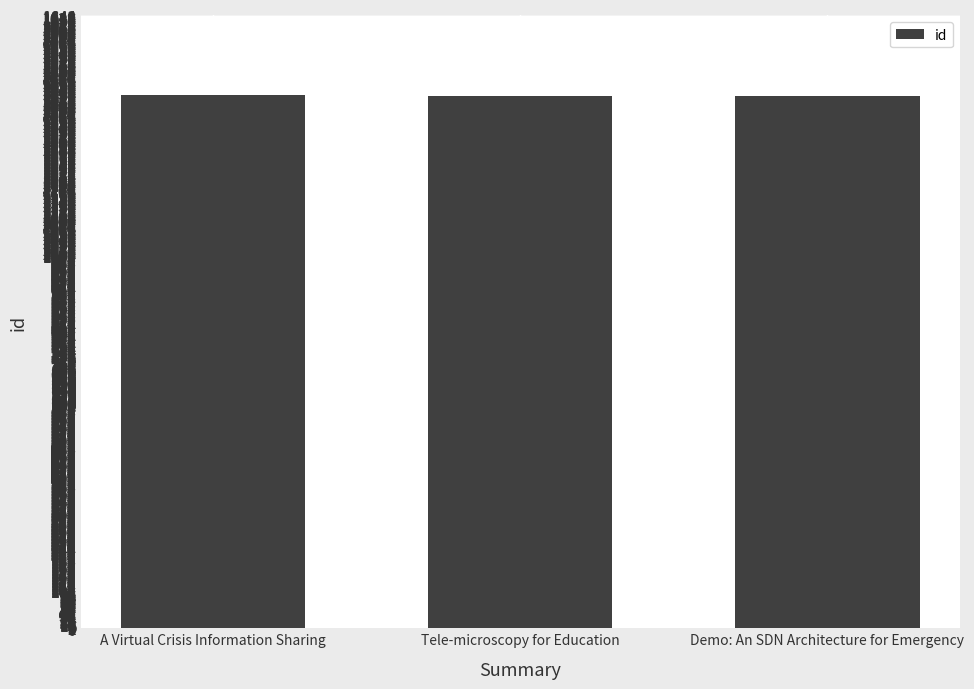

Count the values in the range 1428 to 1430.

3